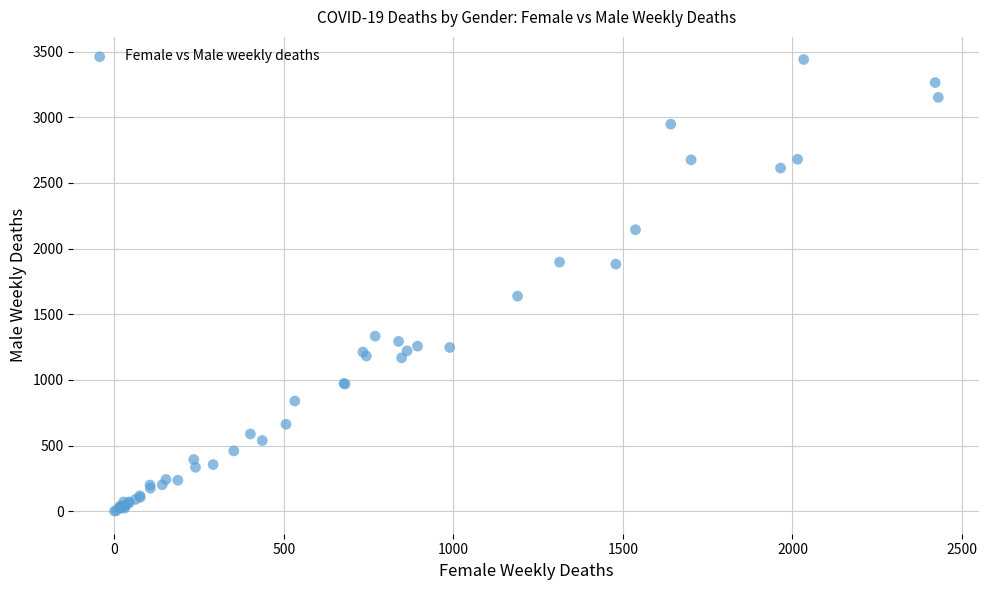

What Y value in the scatter plot is closest to 1720?

1638